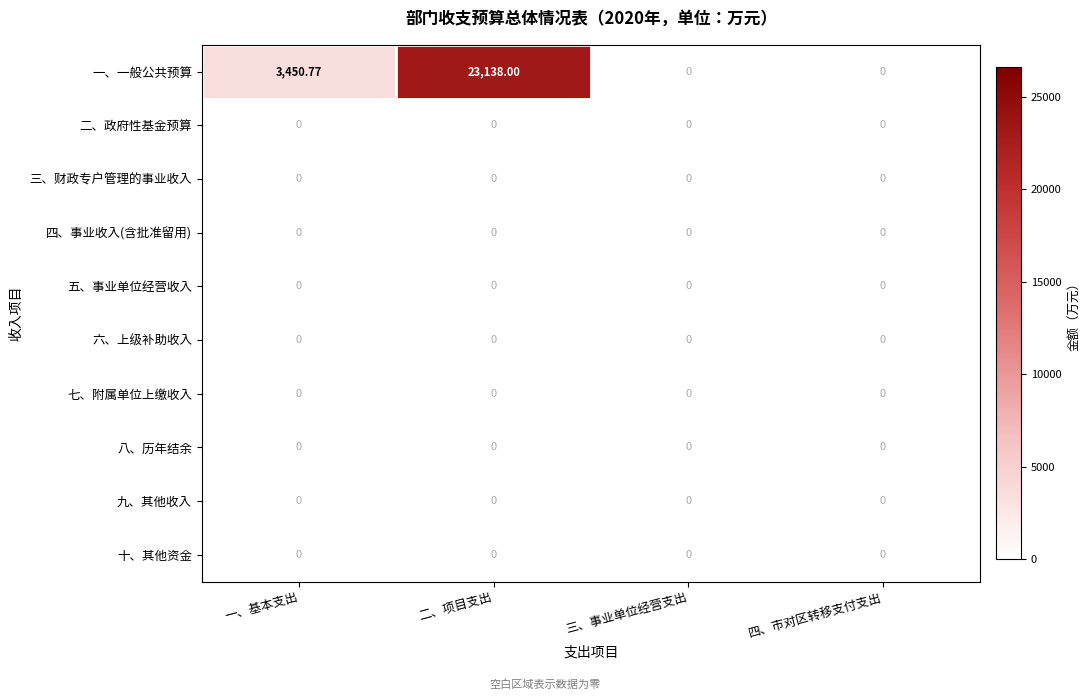

Which series changed the most between 二、项目支出 and 三、事业单位经营支出?

一、一般公共预算